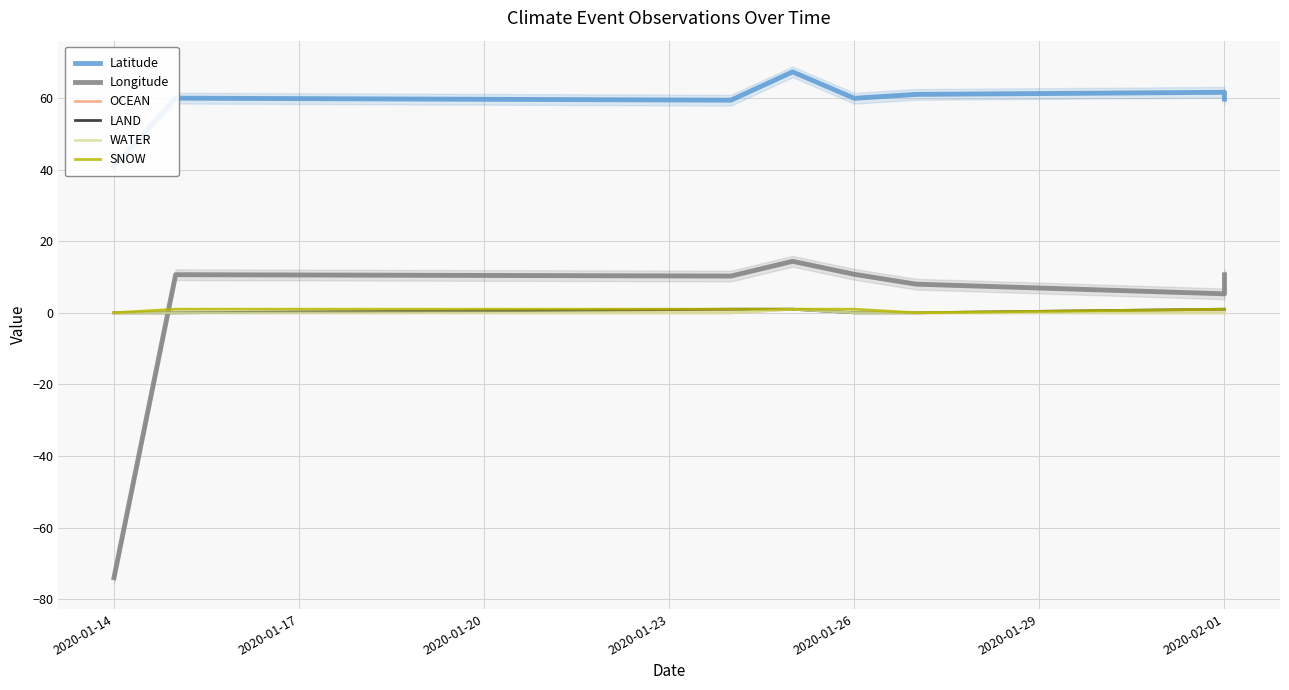

What position from the right is 2020-01-26?

4